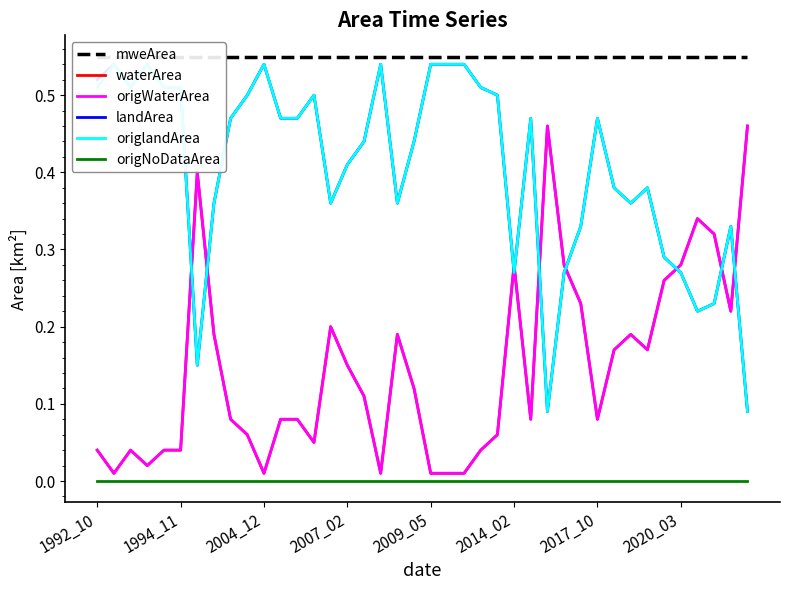

Which series changed the most between 8 and 22?

landArea